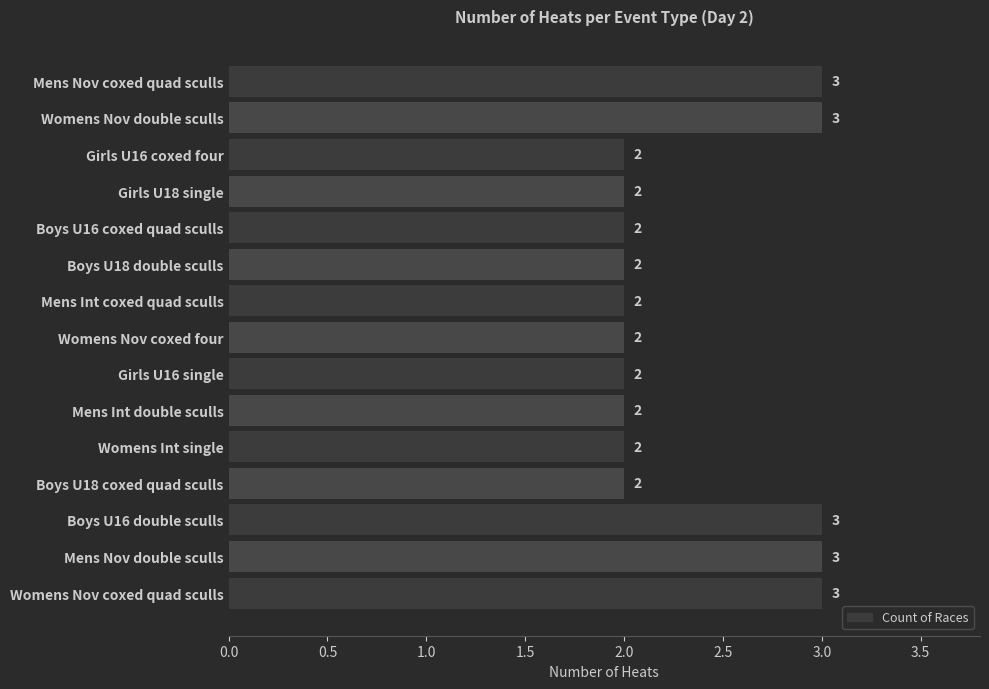

Count the number of categories in the chart.

15